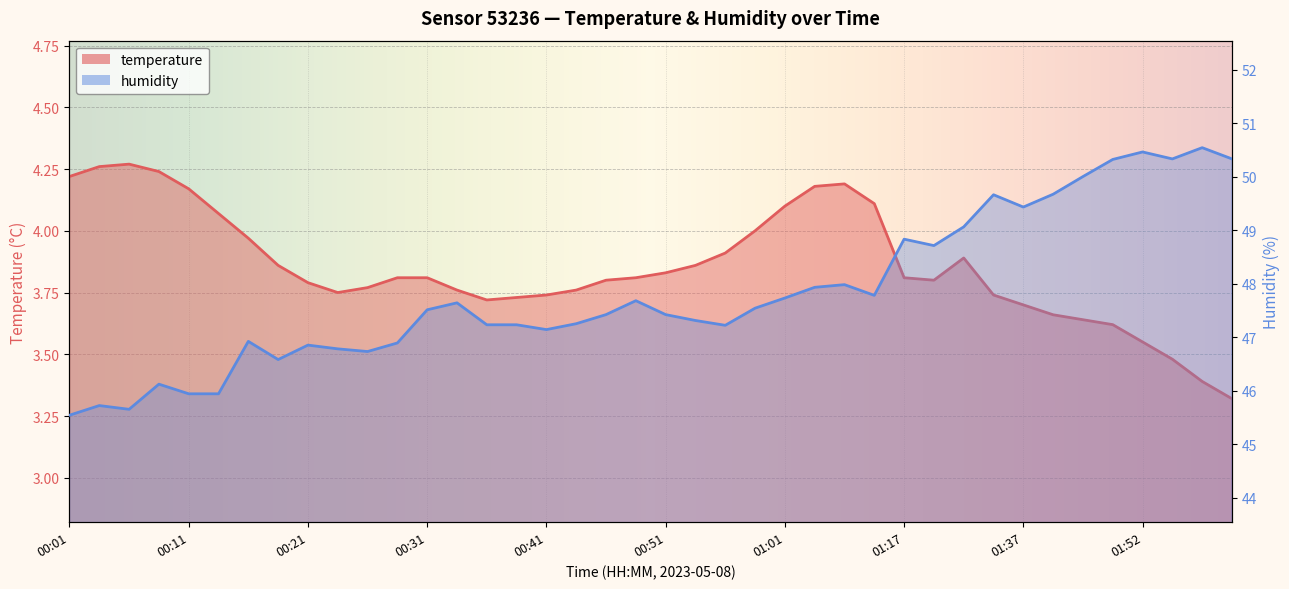

What are all the series names shown in the legend?

temperature, humidity